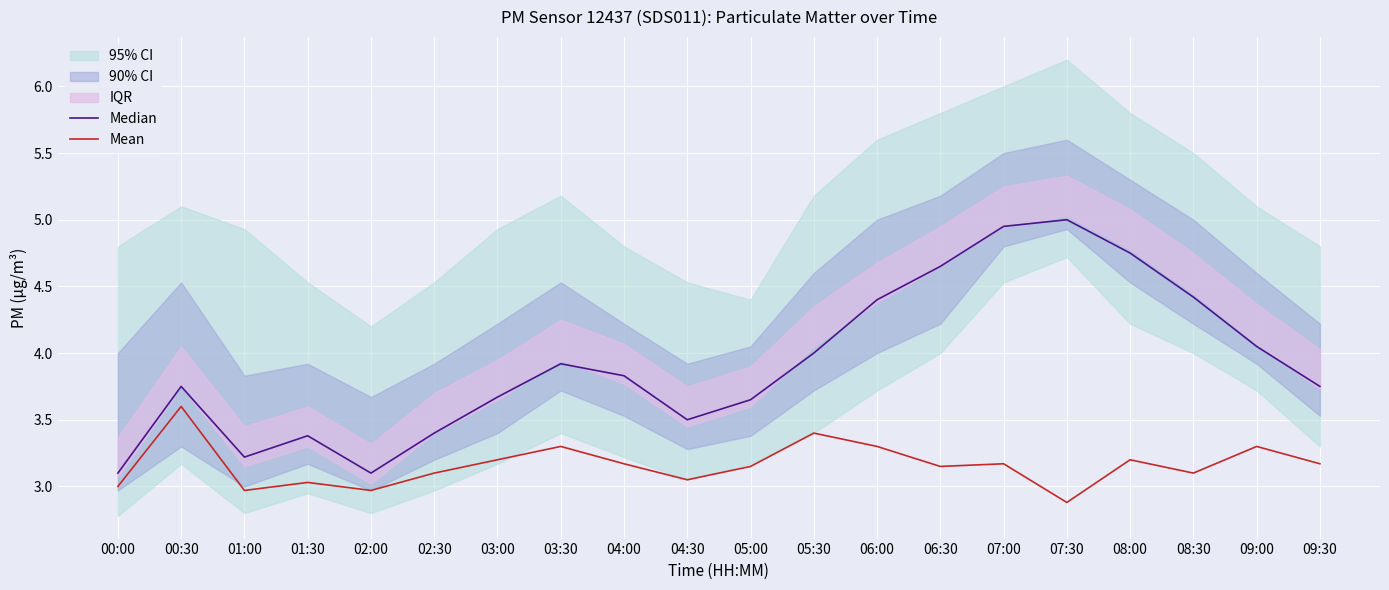

What is the lowest value of the Median series?

3.1